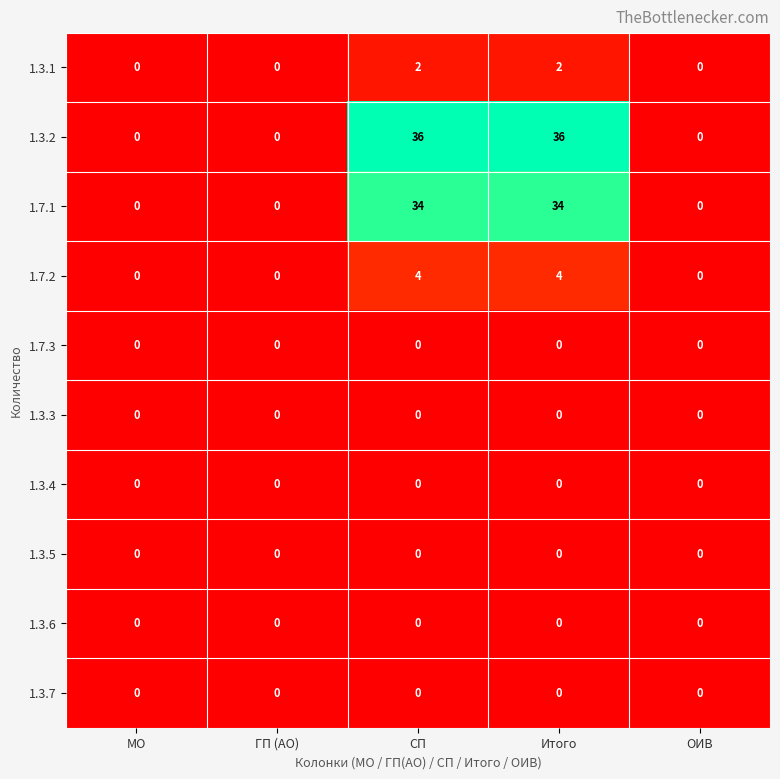

What is the sum of the 1.3.2 values at СП and ГП (АО)?

36